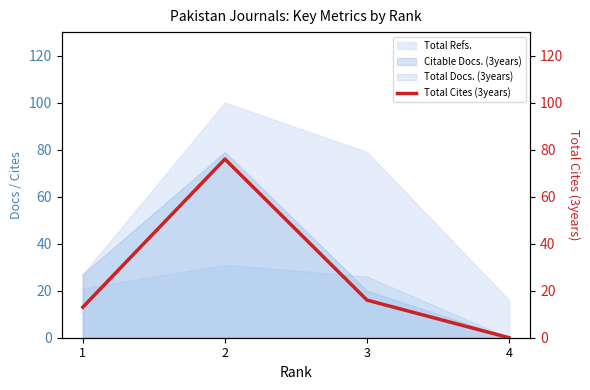

Reading left to right, transcribe all the data shown in this chart.

1=13	2=76	3=16	4=0